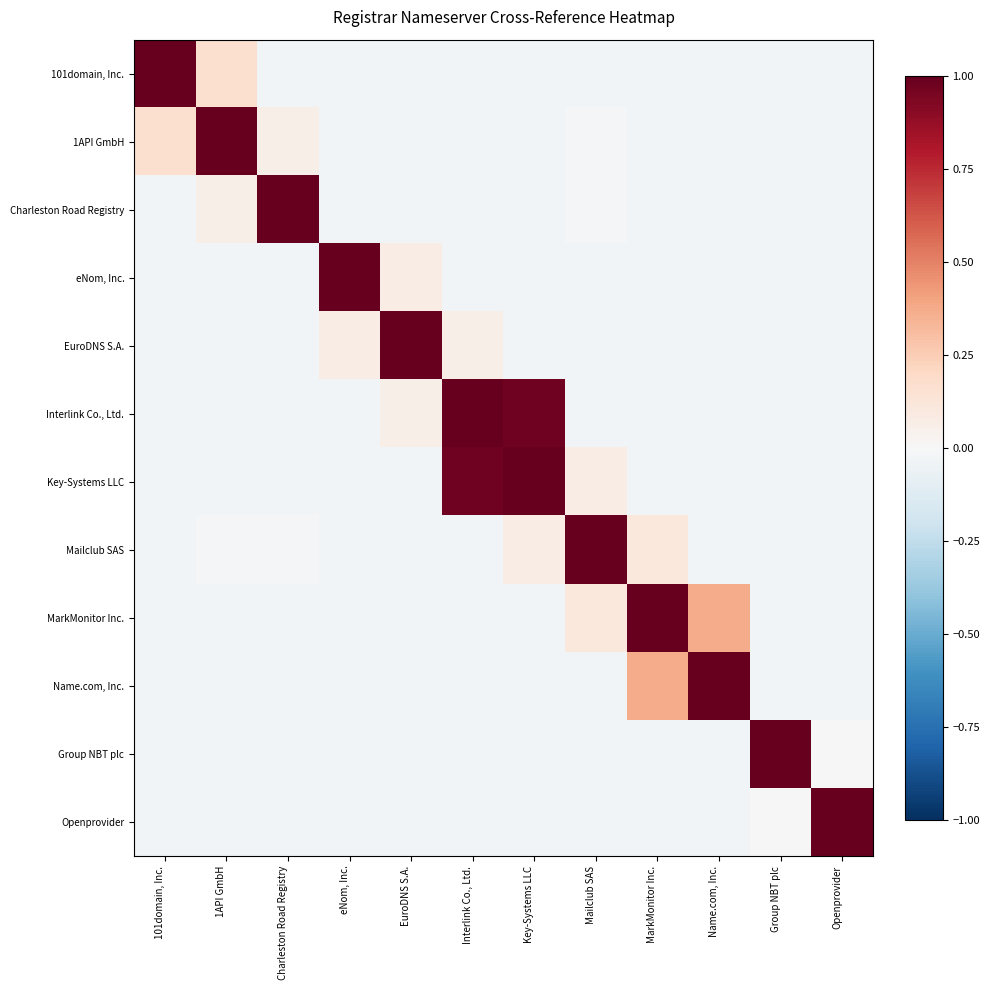

At how many categories does at least one series exceed 0?

12